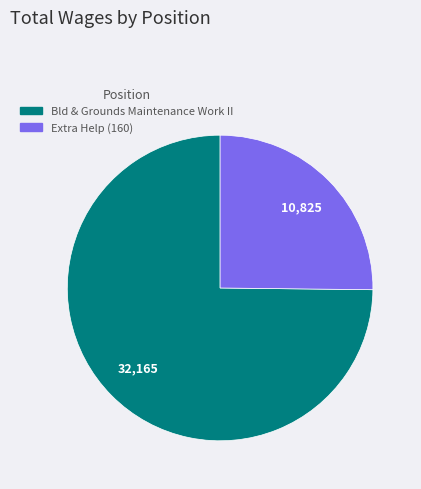

True or false: Bld & Grounds Maintenance Work II accounts for 62% of the total.

False